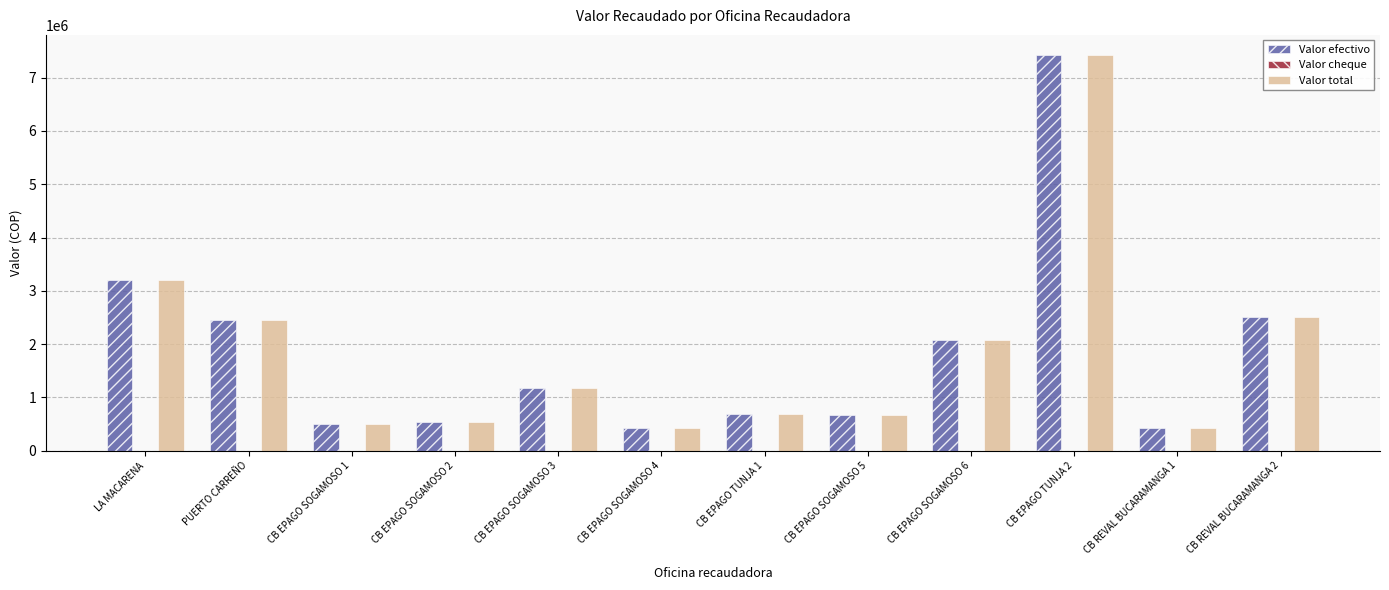

Where is Valor efectivo nearest to the value 3927690?

LA MACARENA